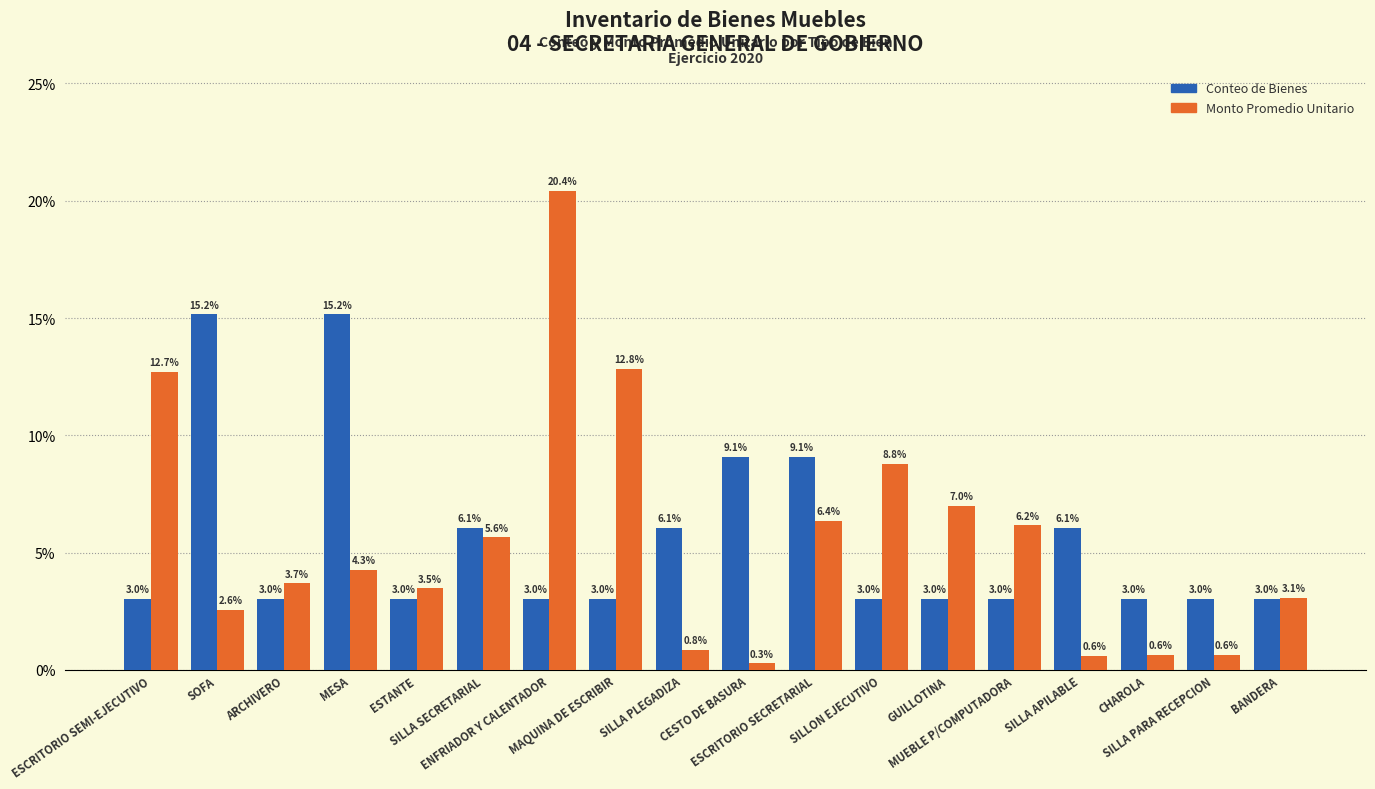

What is the sum of all Monto Promedio Unitario values?

100.0